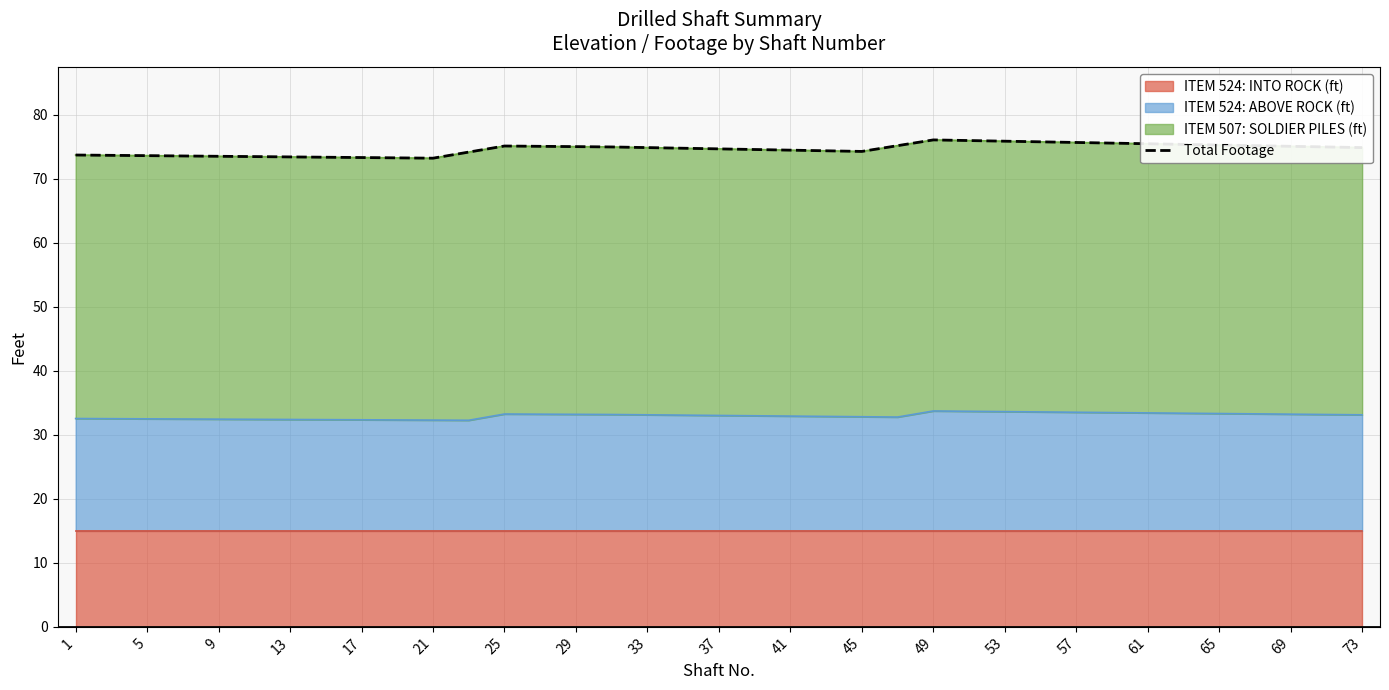

Is it true that ITEM 524: ABOVE ROCK (ft) equals 56.1 at 9?

False